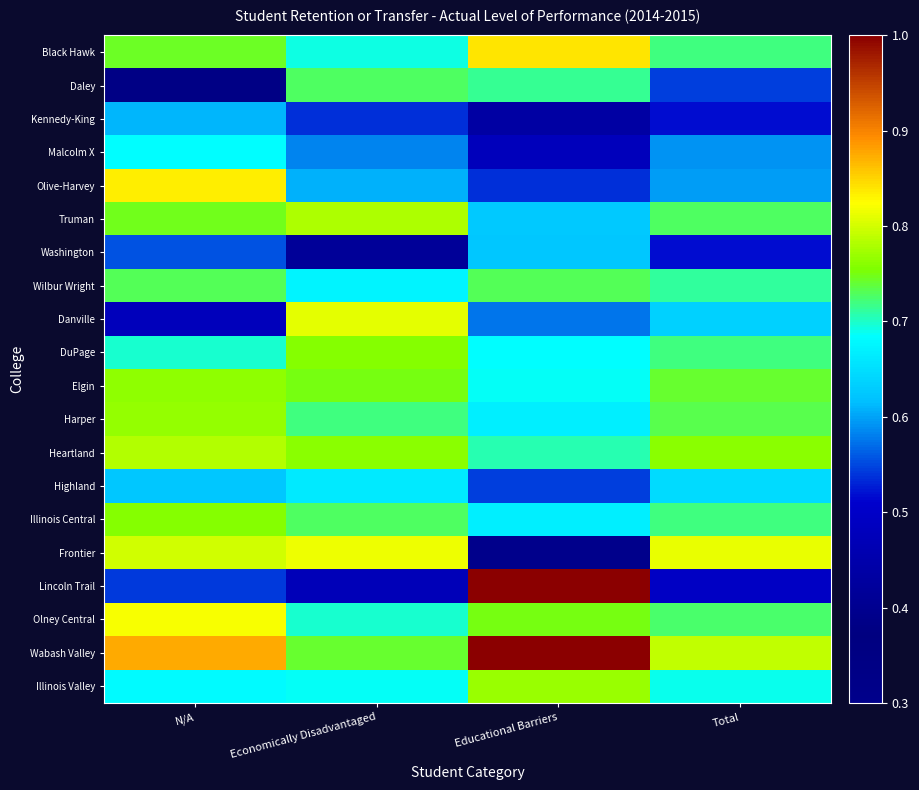

What is the spread (max minus min) of values at Total?

0.3